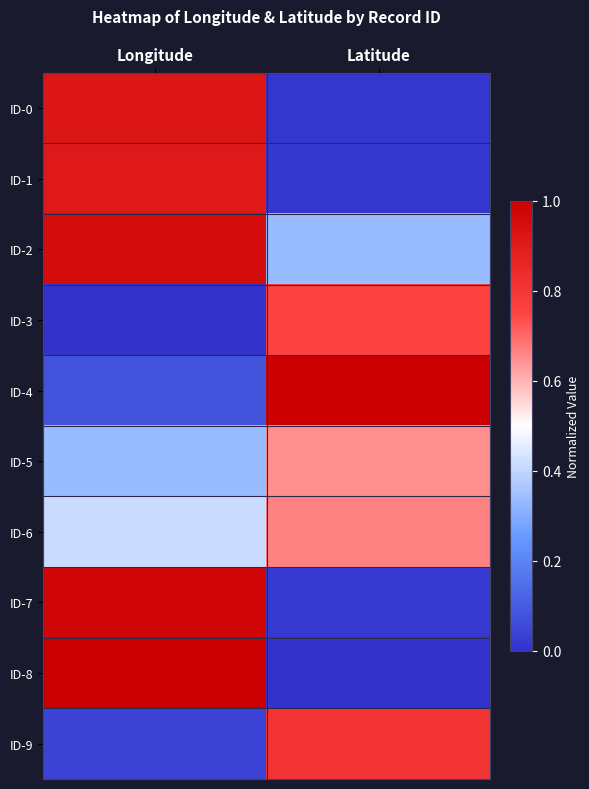

Which series changed the most between Longitude and Latitude?

ID-8